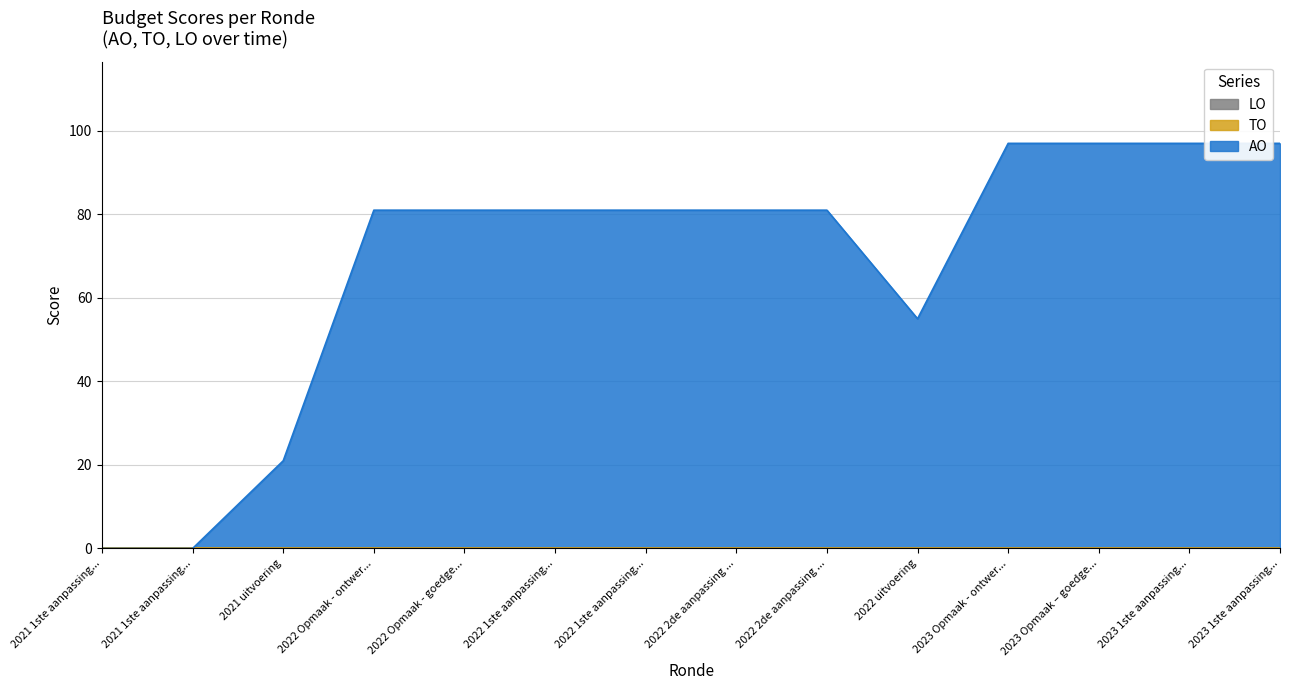

True or false: AO and TO intersect in this chart.

False